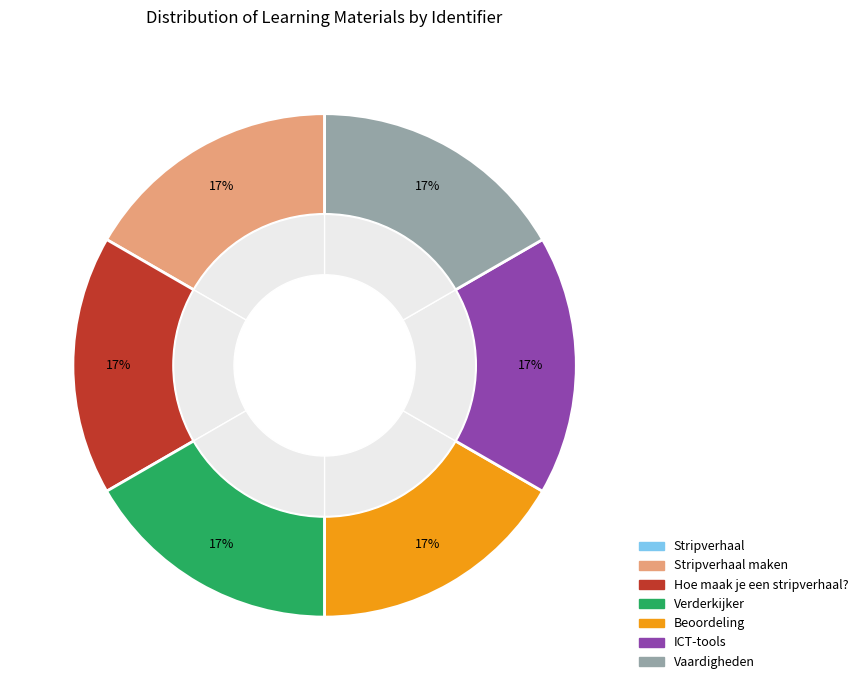

To the nearest percent, what is the difference between the Verderkijker and Stripverhaal slice percentages?

17%